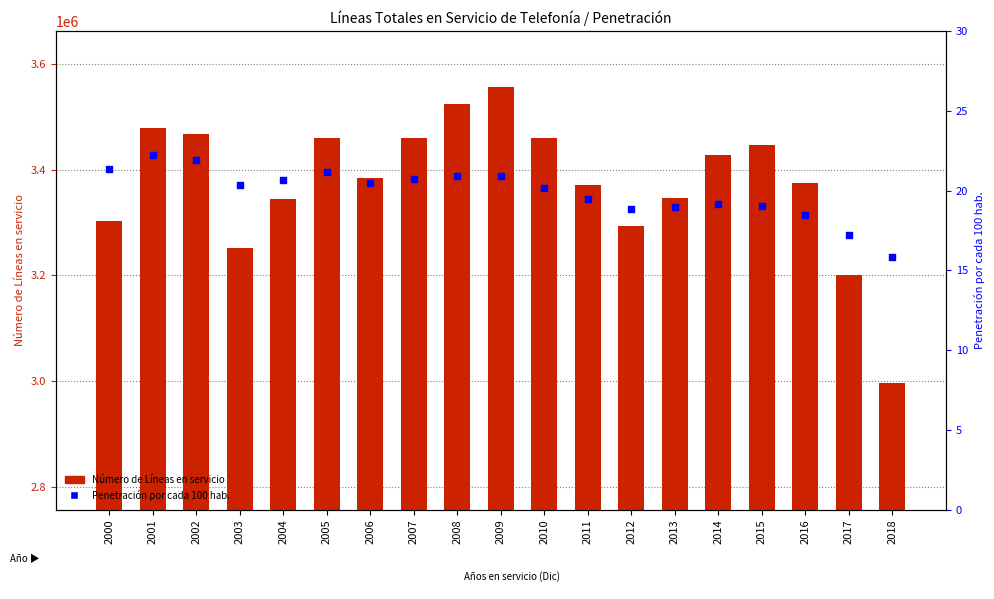

At how many categories does at least one series exceed 665068?

19